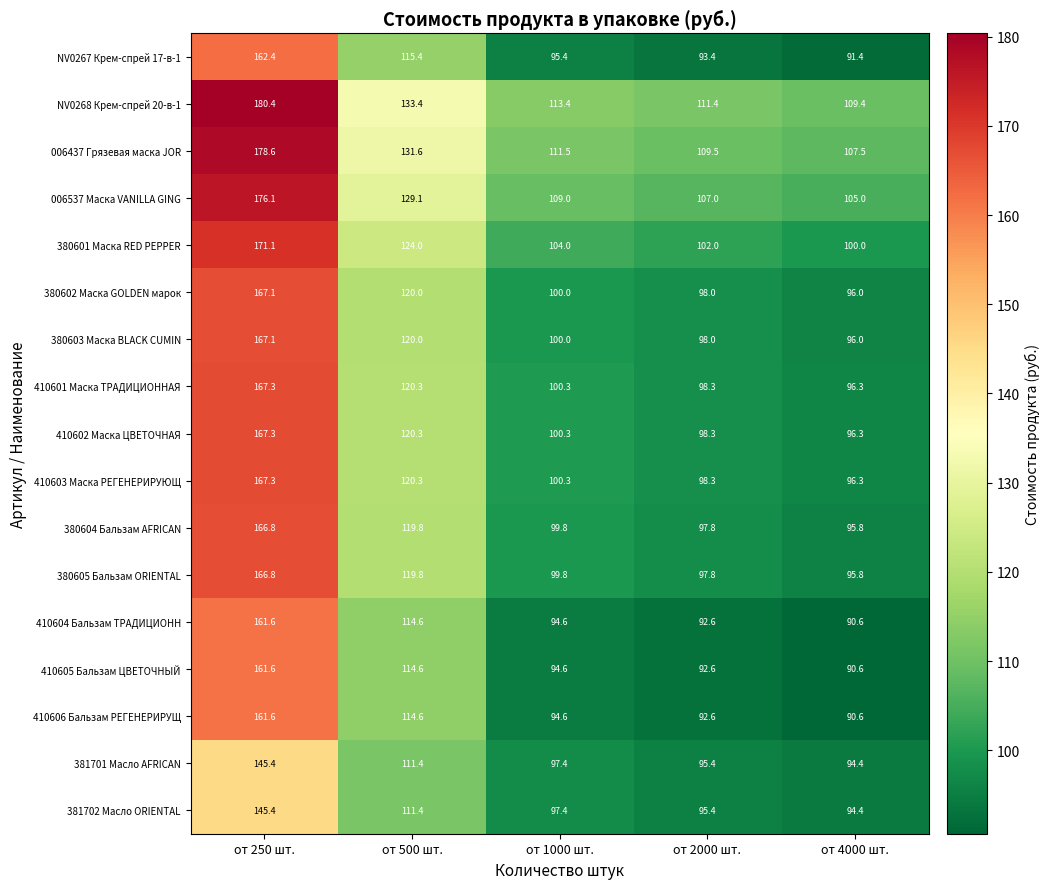

What is the difference between the highest and lowest values at от 2000 шт.?

18.8